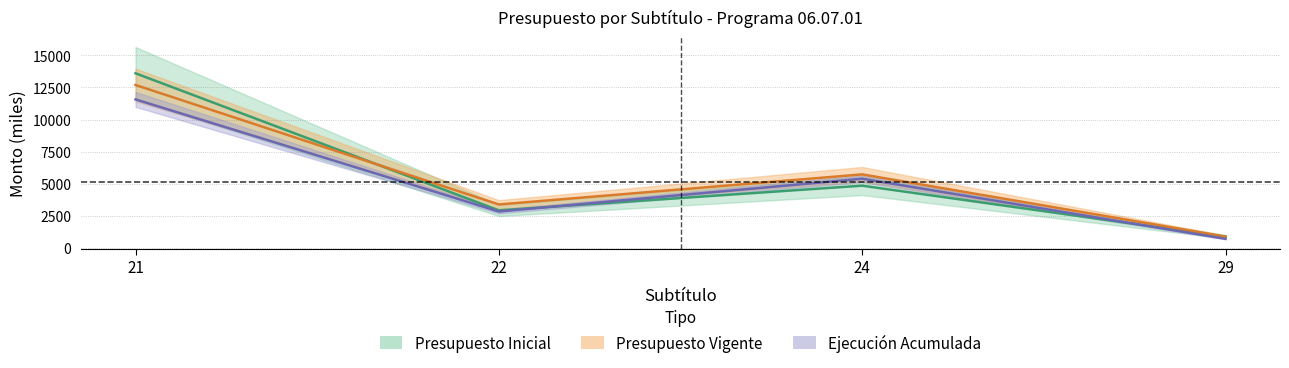

Is the value of Ejecucion Acumulada at 21 greater than the value of Presupuesto Vigente at 29?

Yes